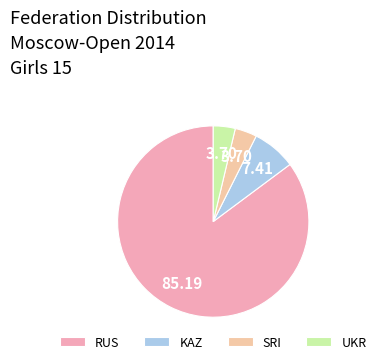

How many segments does this pie chart have?

4